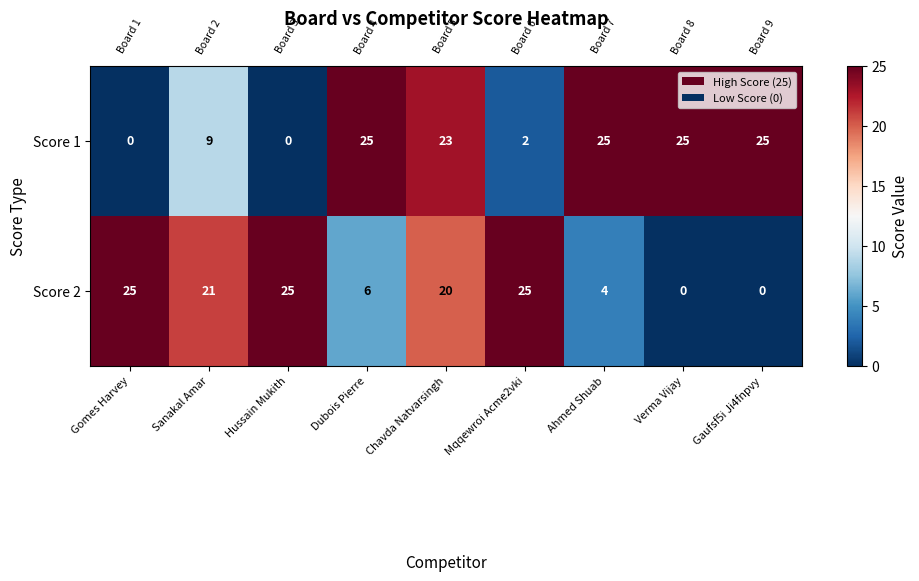

What is the average value of the Score 2 series?

14